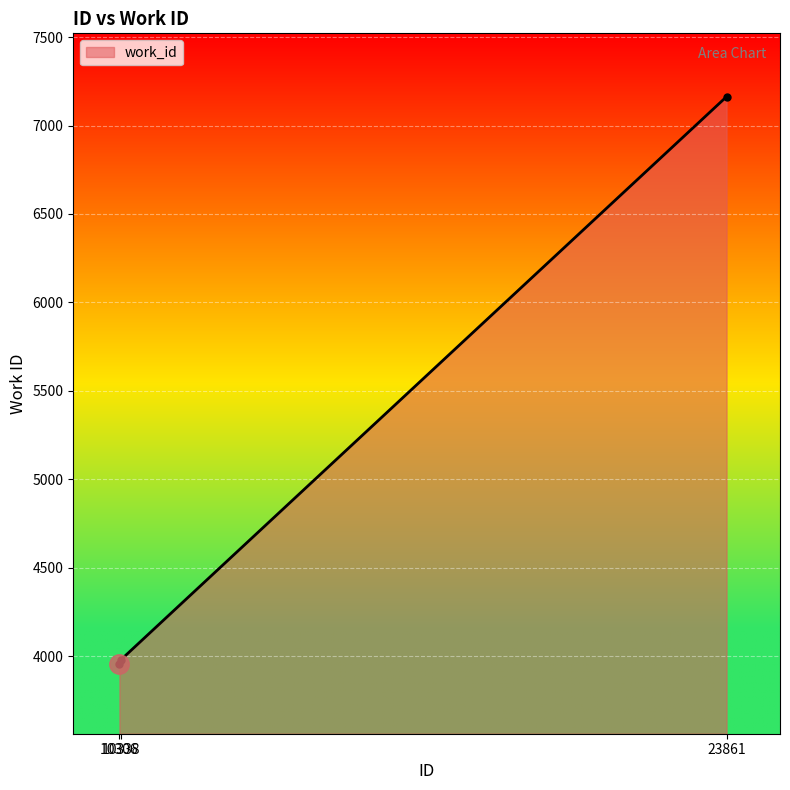

Reading left to right, list all the values displayed in this chart.

3957	3979	7163